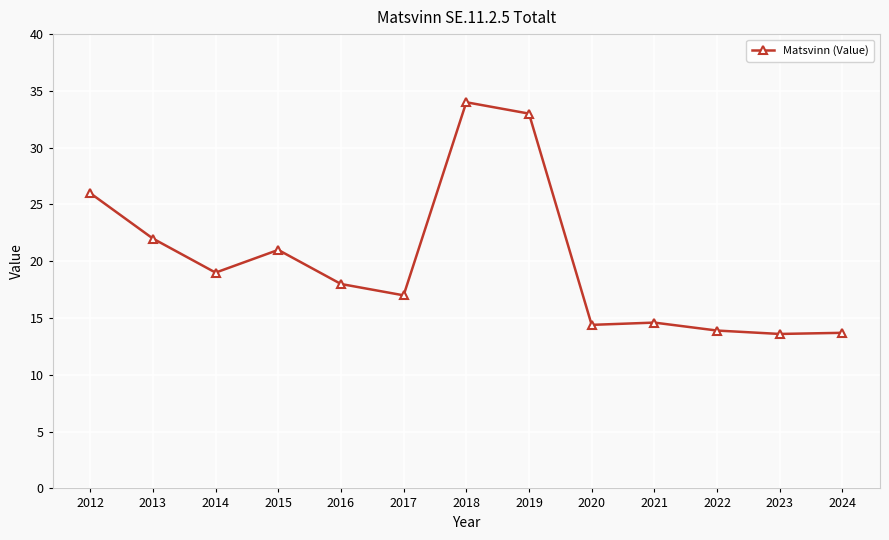

Which category has the highest value across all series?

2018